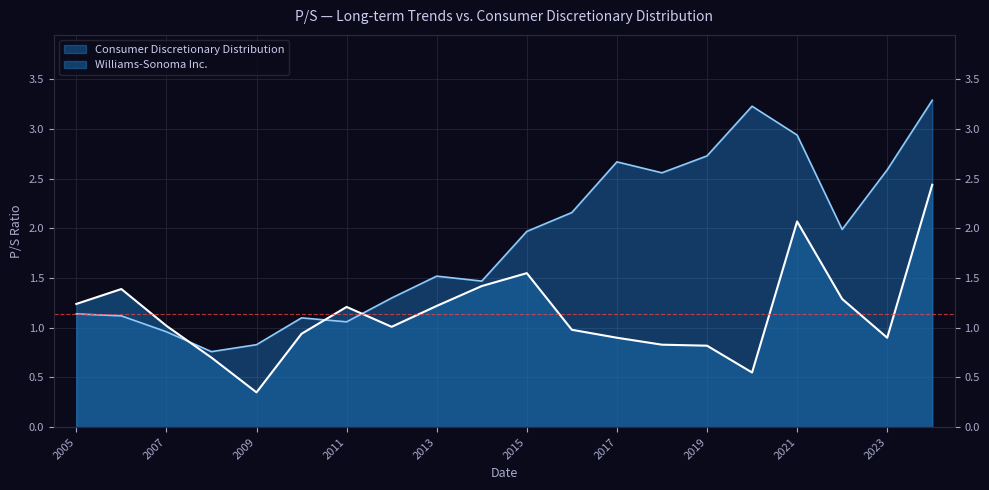

Between 2008 and 2024, which series saw the biggest shift?

Consumer Discretionary Distribution